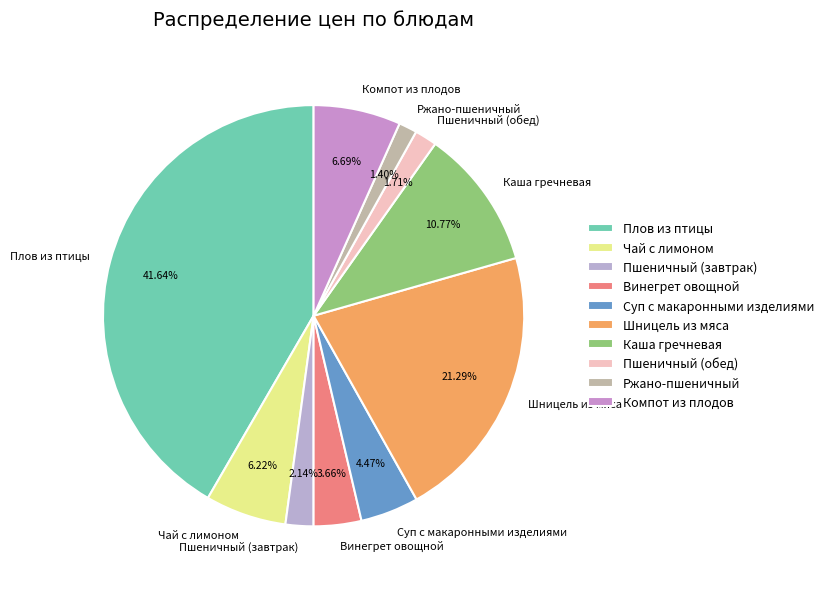

Is it true that Чай с лимоном is 1% of the pie?

False